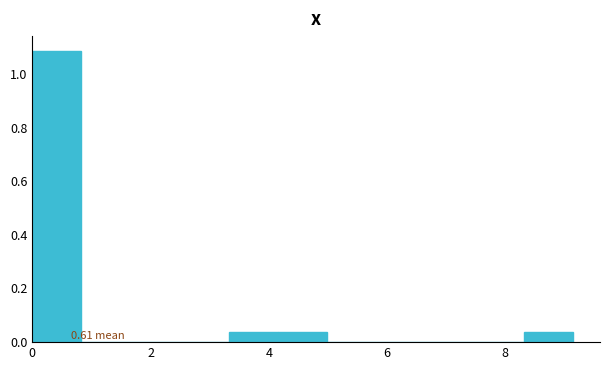

Over which range of the x-axis is the bar tallest?

0.0 to 0.8